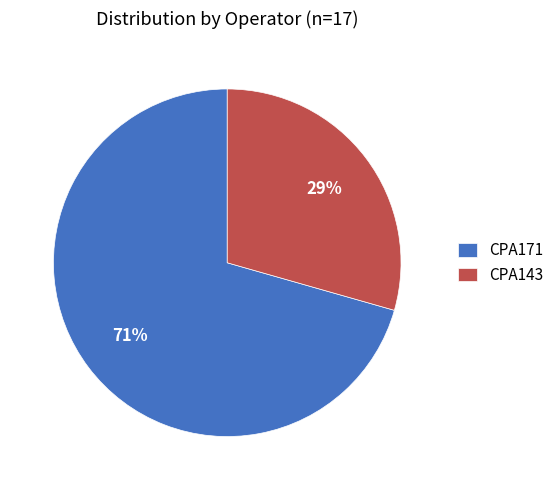

To the nearest percent, what is the average slice percentage?

50%